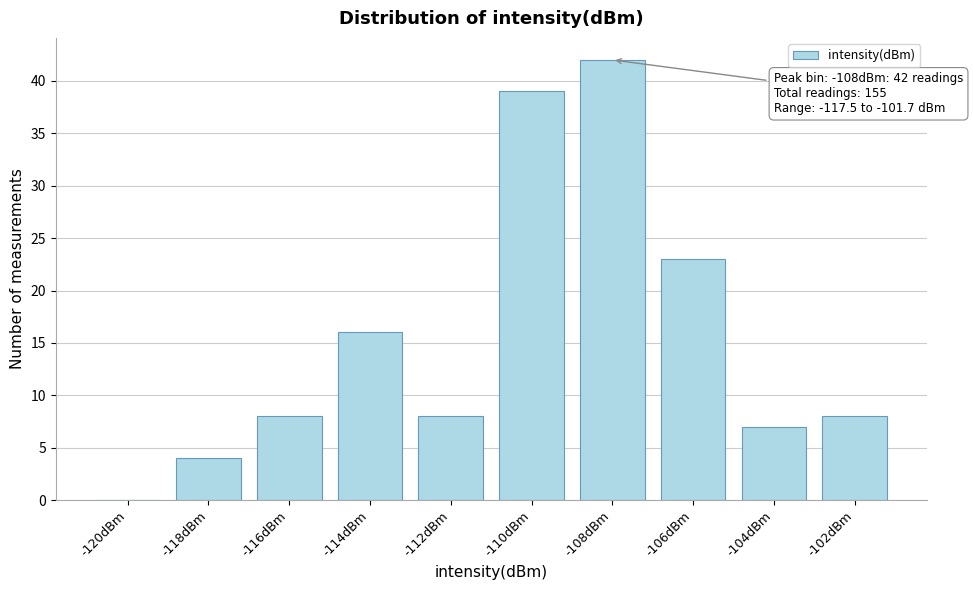

Reading left to right, transcribe all the data shown in this chart.

-120dBm=0	-118dBm=4	-116dBm=8	-114dBm=16	-112dBm=8	-110dBm=39	-108dBm=42	-106dBm=23	-104dBm=7	-102dBm=8